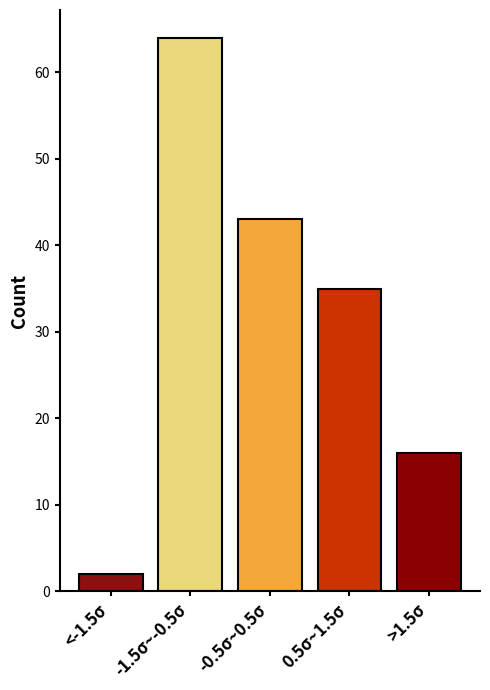

Reading left to right, list all the values displayed in this chart.

<-1.5σ=2	-1.5σ~-0.5σ=64	-0.5σ~0.5σ=43	0.5σ~1.5σ=35	>1.5σ=16